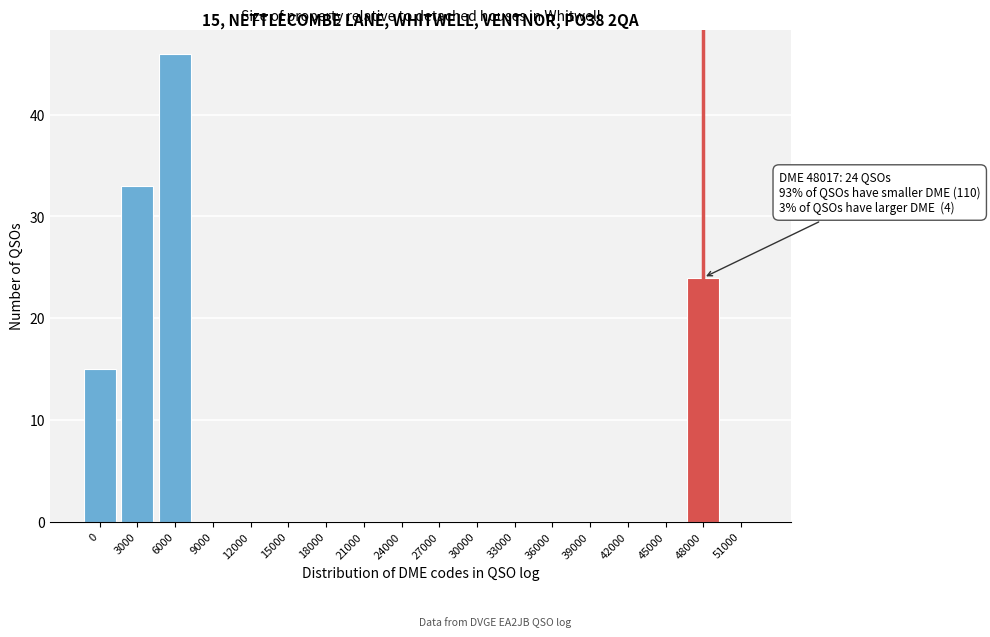

Reading left to right, transcribe all the data shown in this chart.

0=15	3000=33	6000=46	9000=0	12000=0	15000=0	18000=0	21000=0	24000=0	27000=0	30000=0	33000=0	36000=0	39000=0	42000=0	45000=0	48000=24	51000=0